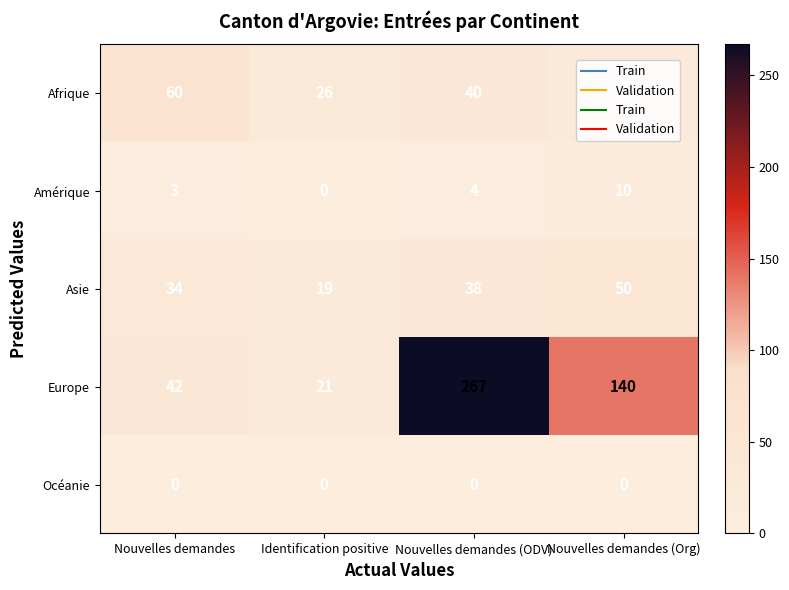

What is the maximum value for Asie?

50